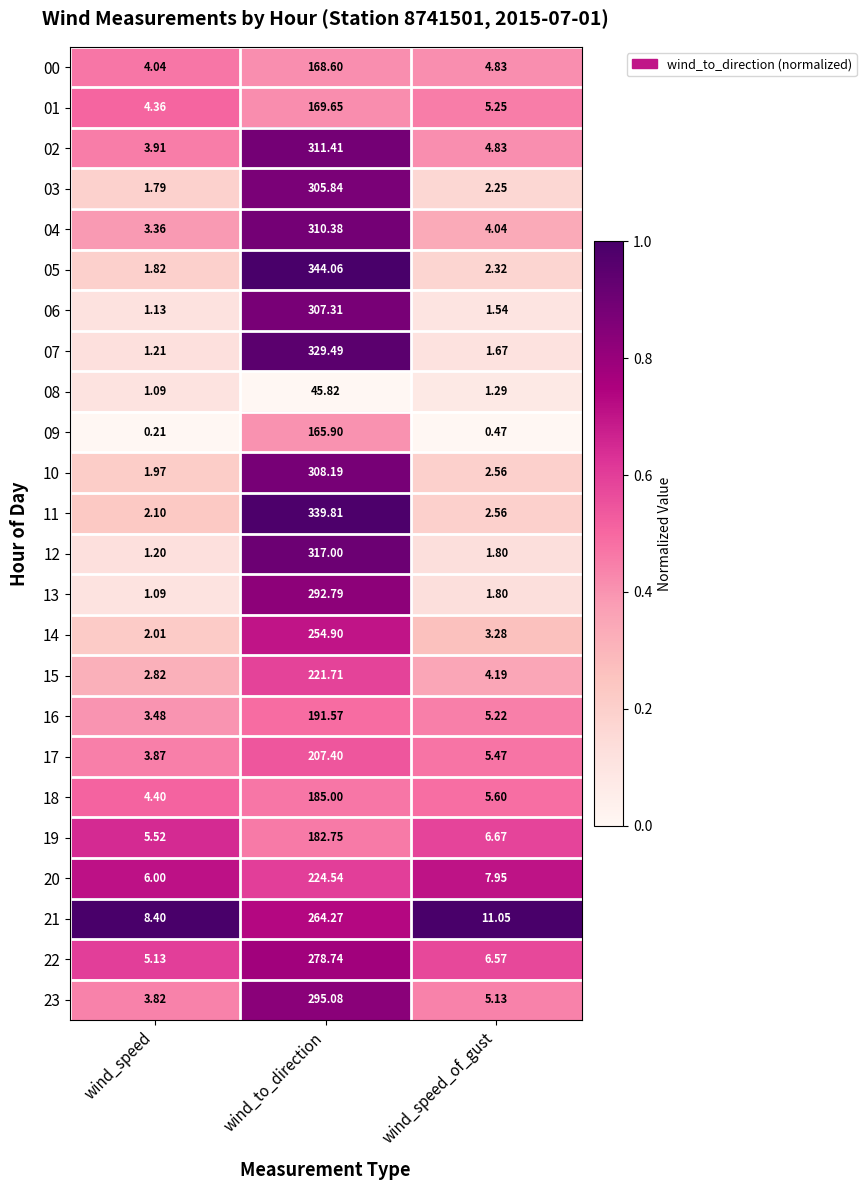

At which category is the sum across all series the highest?

wind_to_direction